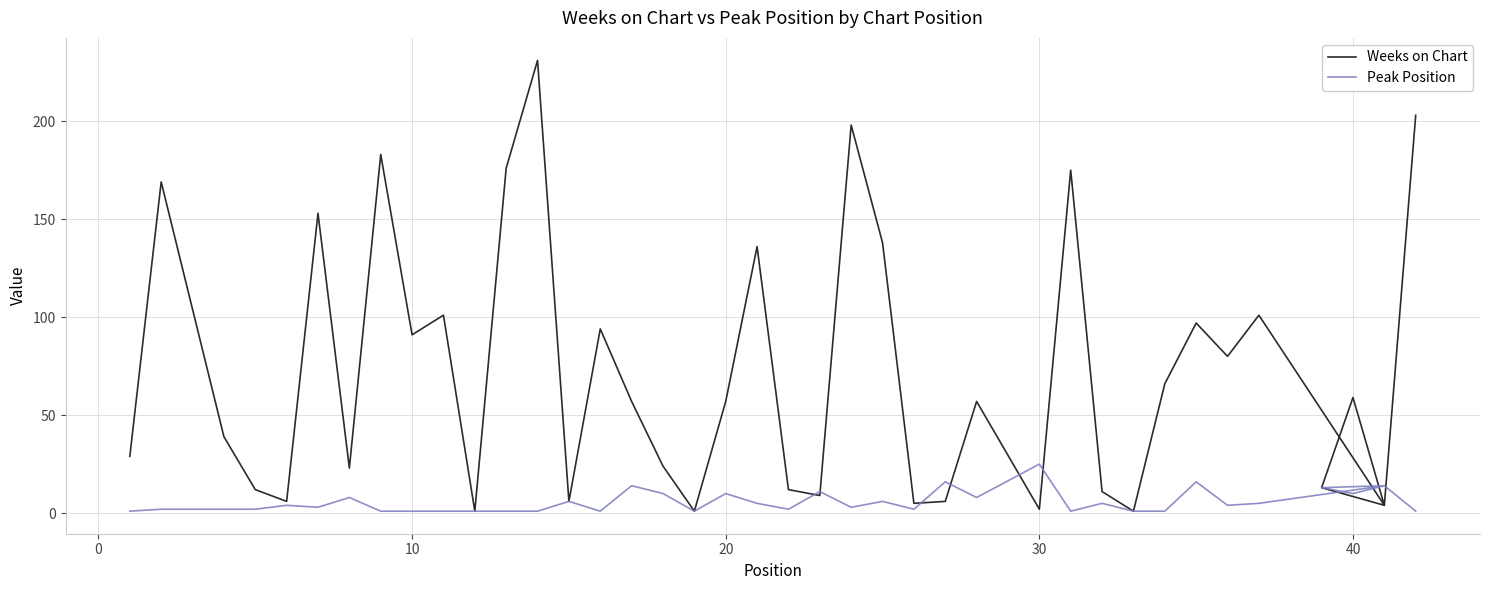

What are all the series names shown in the legend?

Weeks on Chart, Peak Position